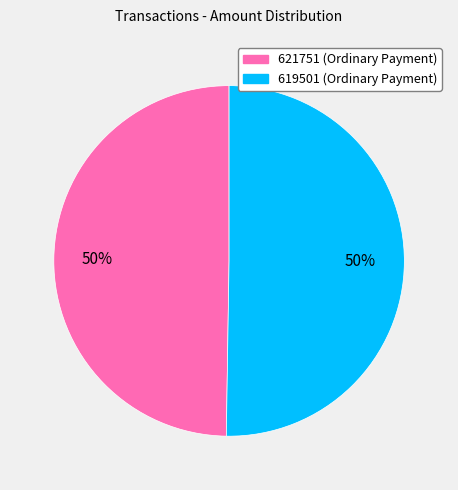

Combined, do 621751 and 619501 account for over 50%?

Yes